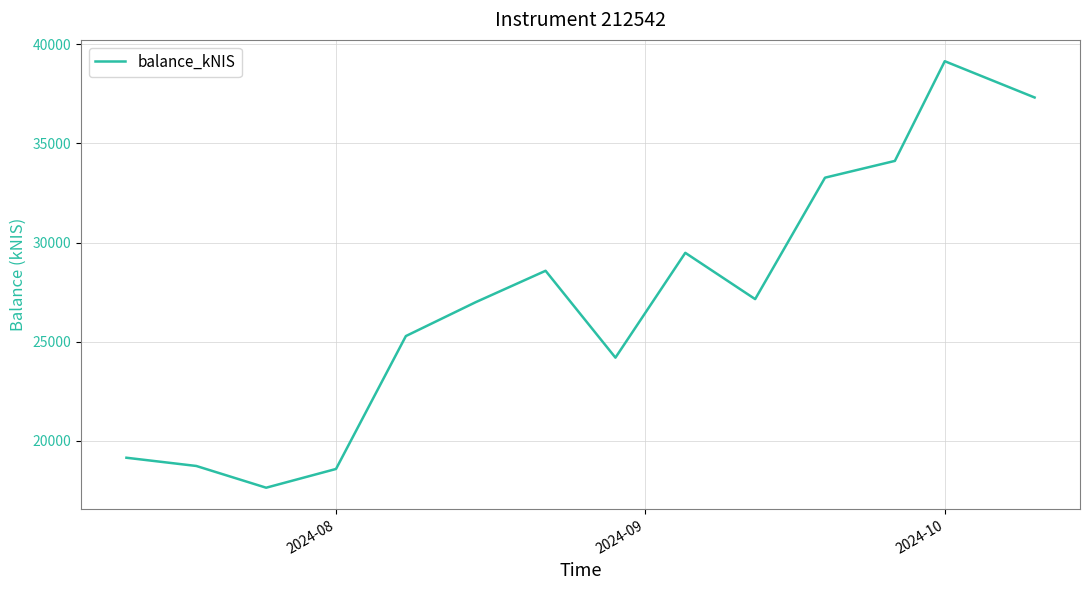

What is the difference between the maximum and minimum values?

21508.3